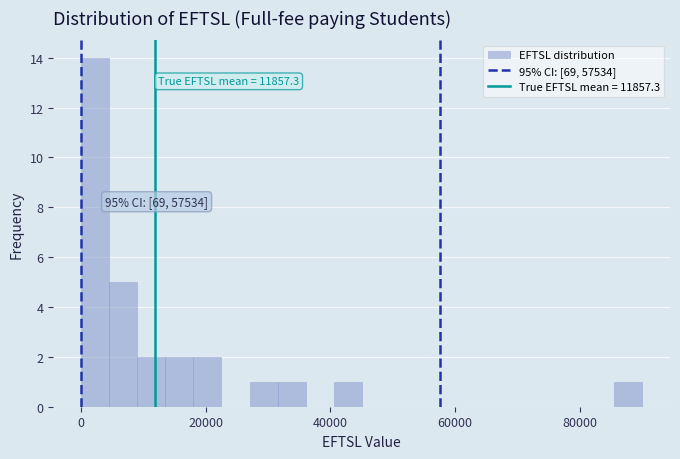

Read against the x-axis, roughly where is the centre of the tallest bar?

2000